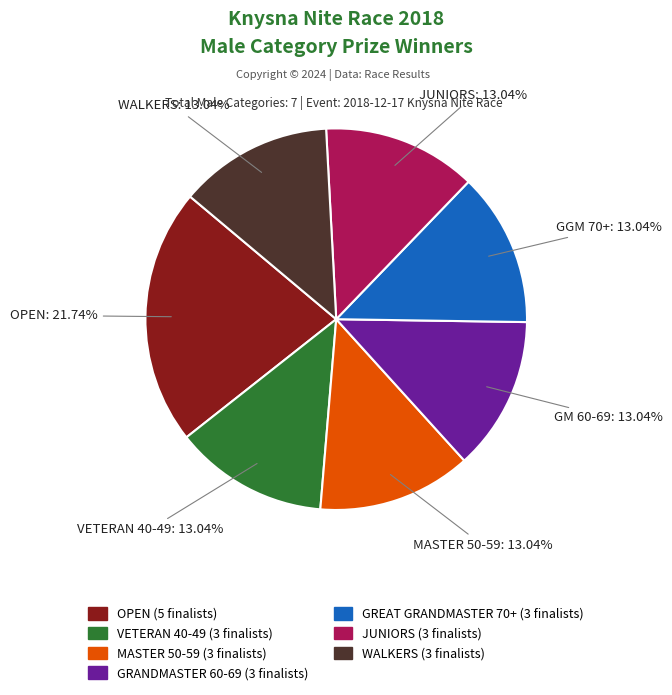

Is there any slice that represents more than half of the pie?

No